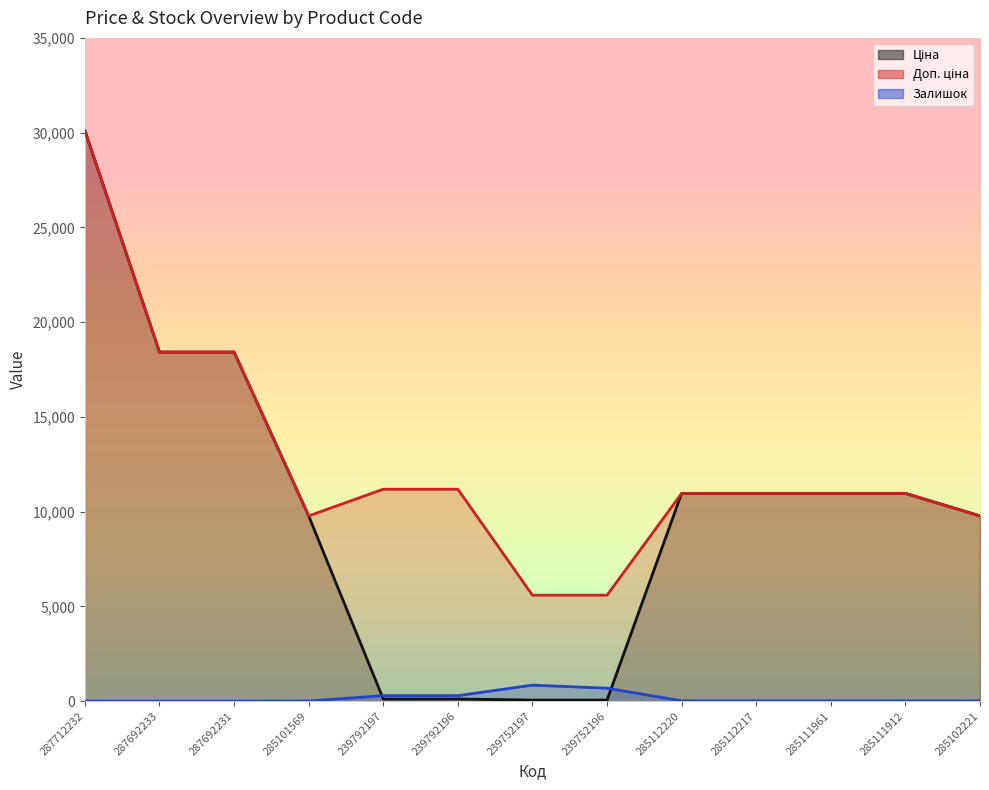

Is it true that Залишок equals 6.3 at 285102221?

False